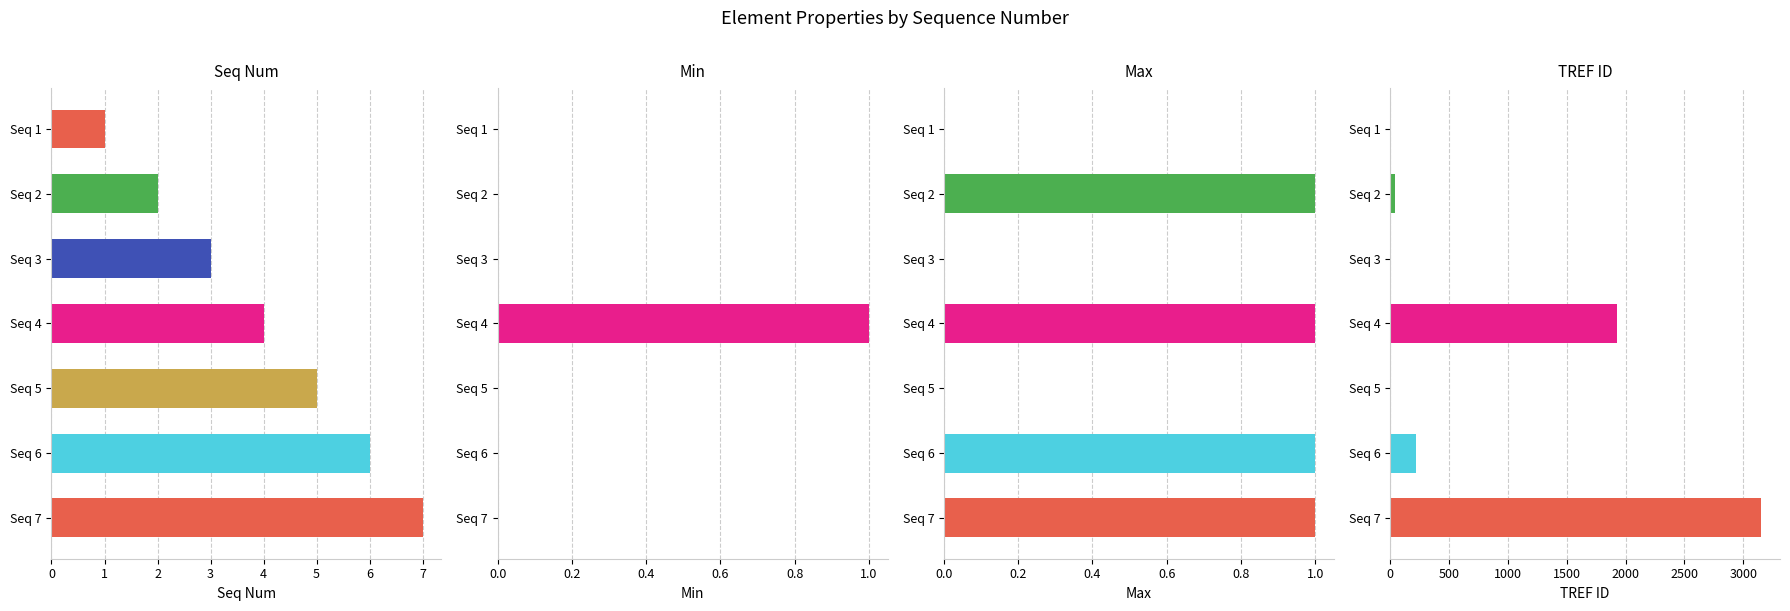

Is the value of Min at Seq 3 greater than the value of TREF ID at Seq 4?

No